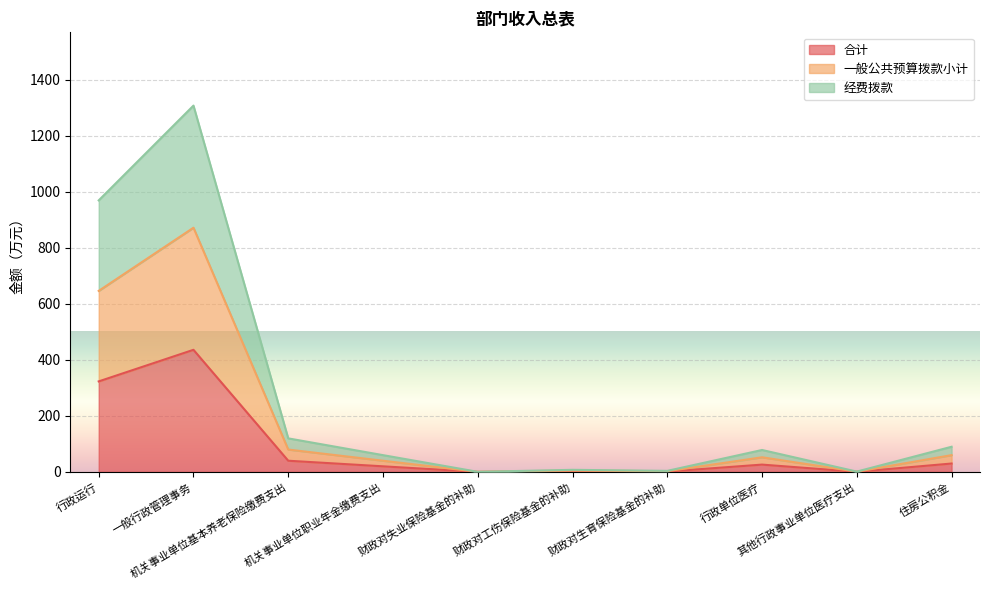

Between 行政运行 and 财政对工伤保险基金的补助, which series saw the biggest shift?

经费拨款